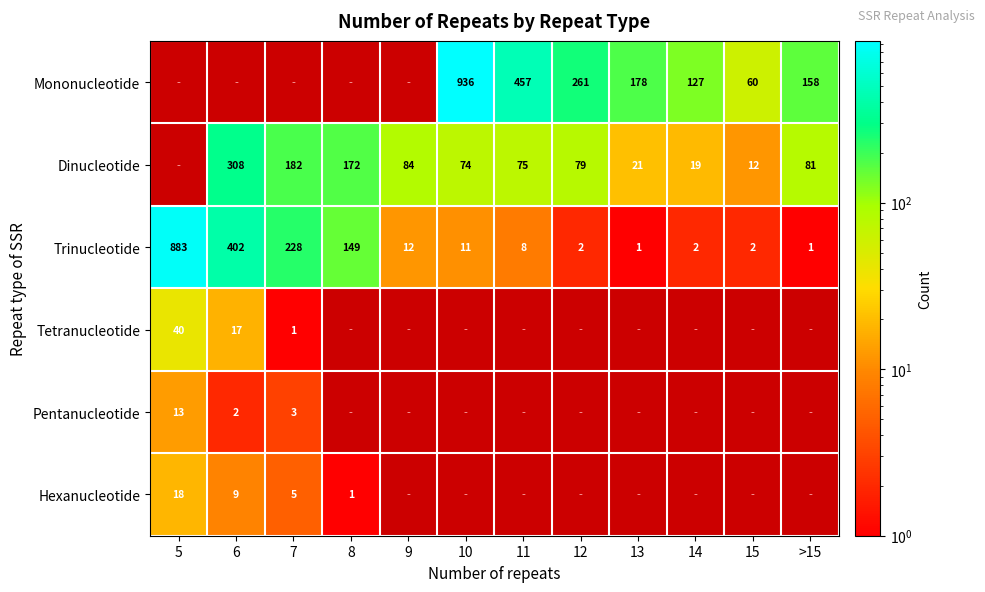

The Hexanucleotide series shows 2 at 8. True or false?

False